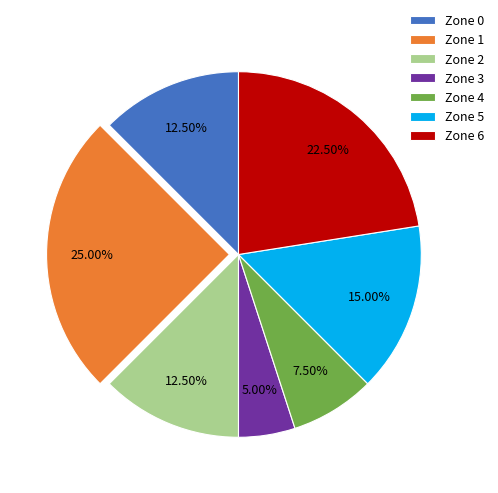

Is there a majority slice in this chart?

No